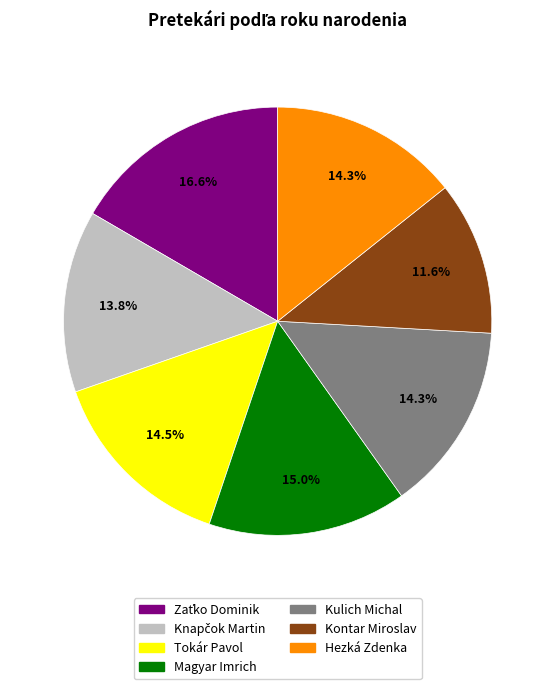

What percentage is the Magyar Imrich slice, to the nearest percent?

15%